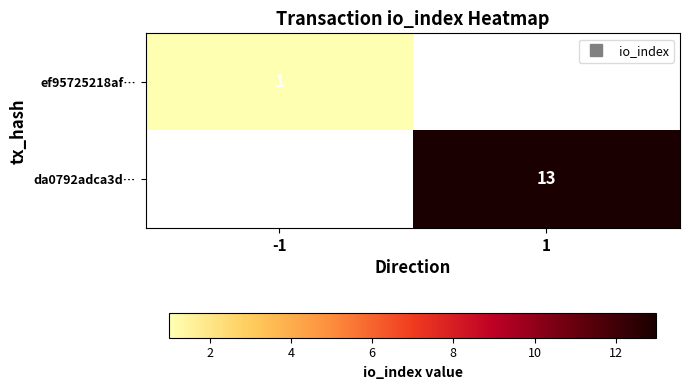

Is it true that ef95725218af… equals 0.6 at -1?

False